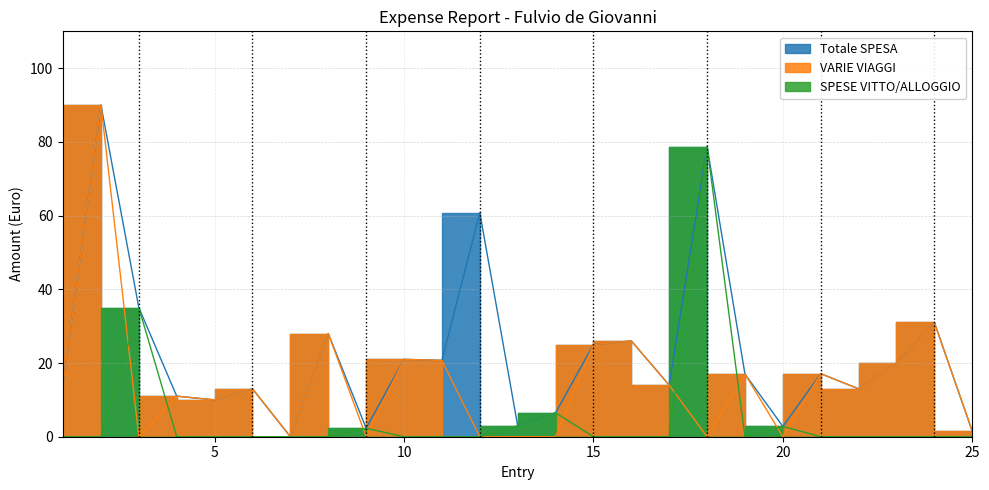

Where does the Totale SPESA series first go above 17?

2